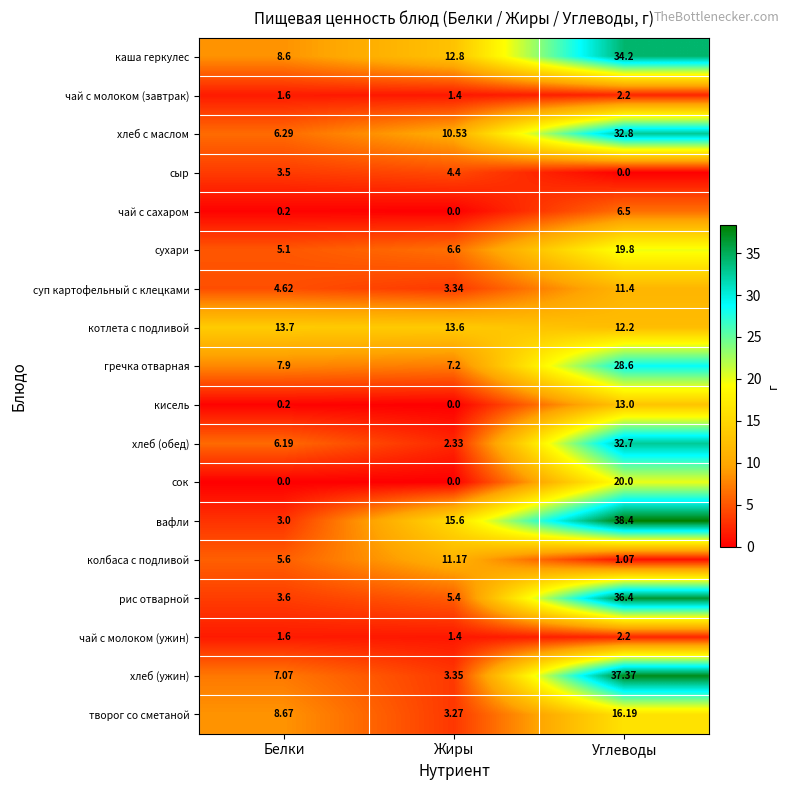

What is the total value across all series at Углеводы?

345.0